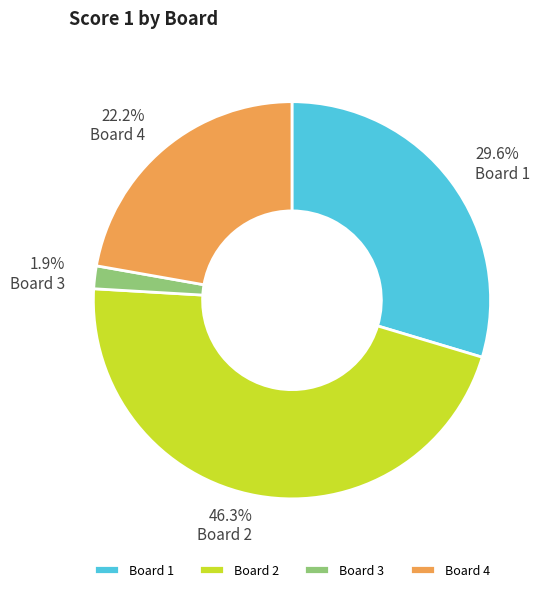

To the nearest percent, what is the difference between the Board 1 and Board 3 slice percentages?

28%